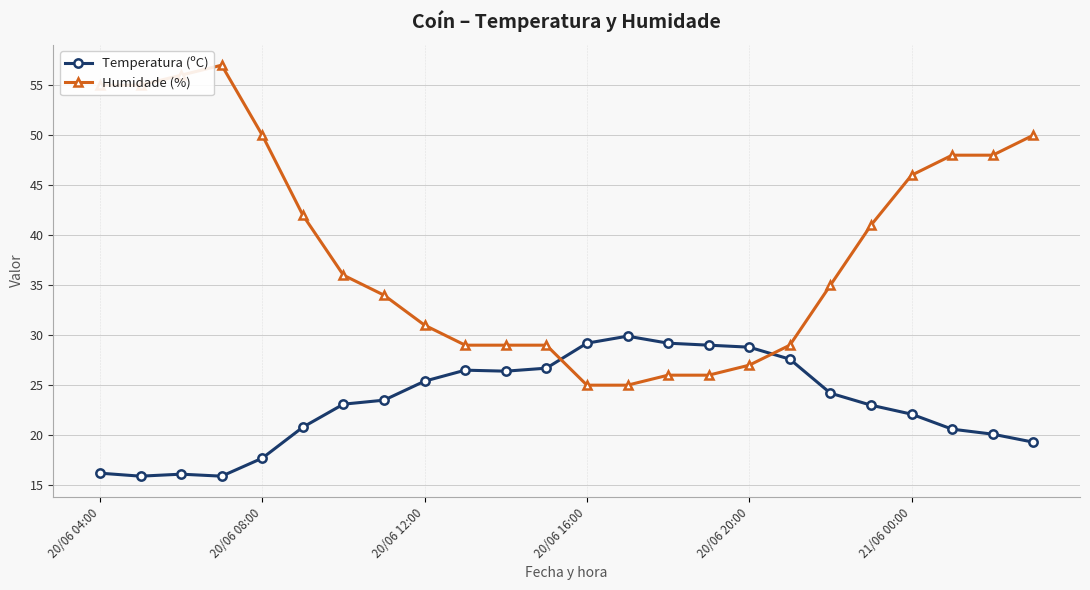

What is the greatest value displayed?

57.0